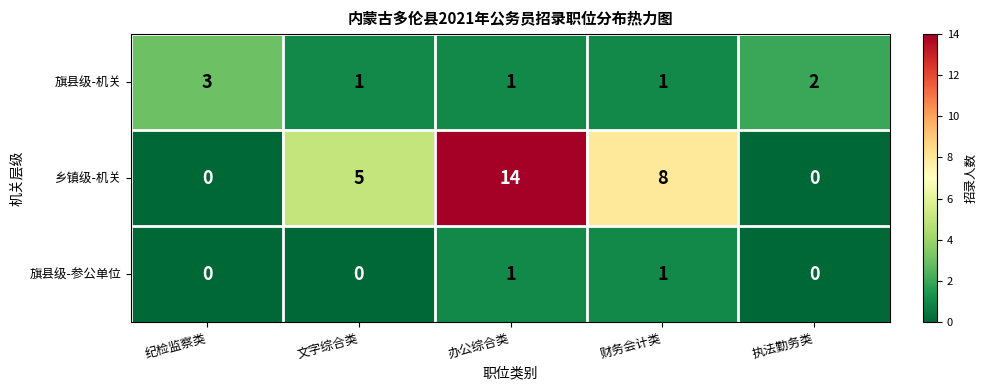

At which label is 乡镇级-机关 closest to 7?

财务会计类